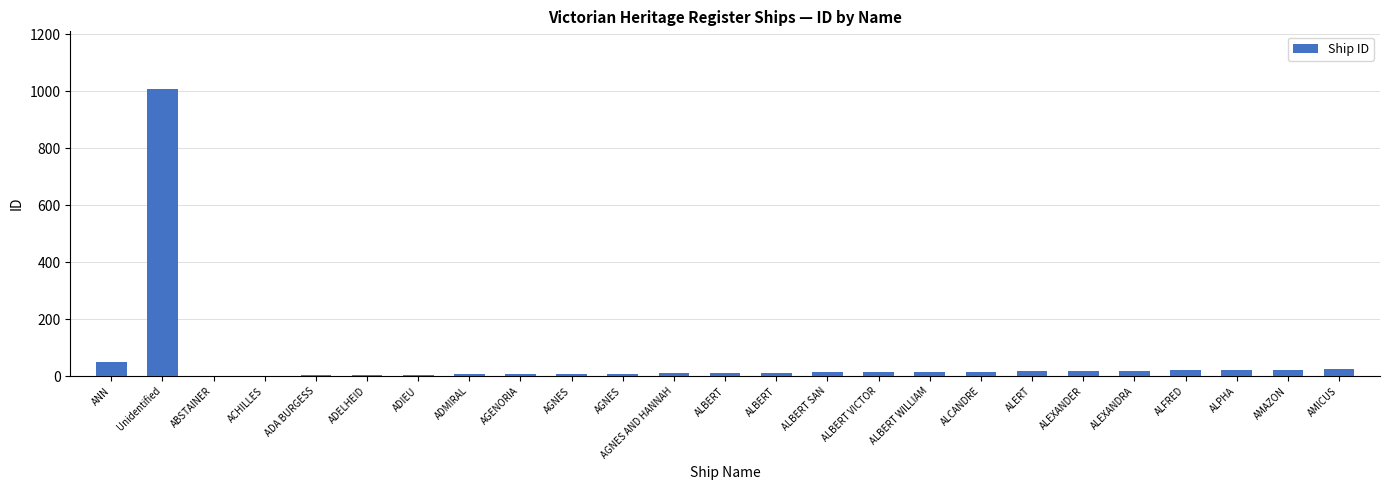

The chart shows a value of 19 at ALEXANDRA. True or false?

True